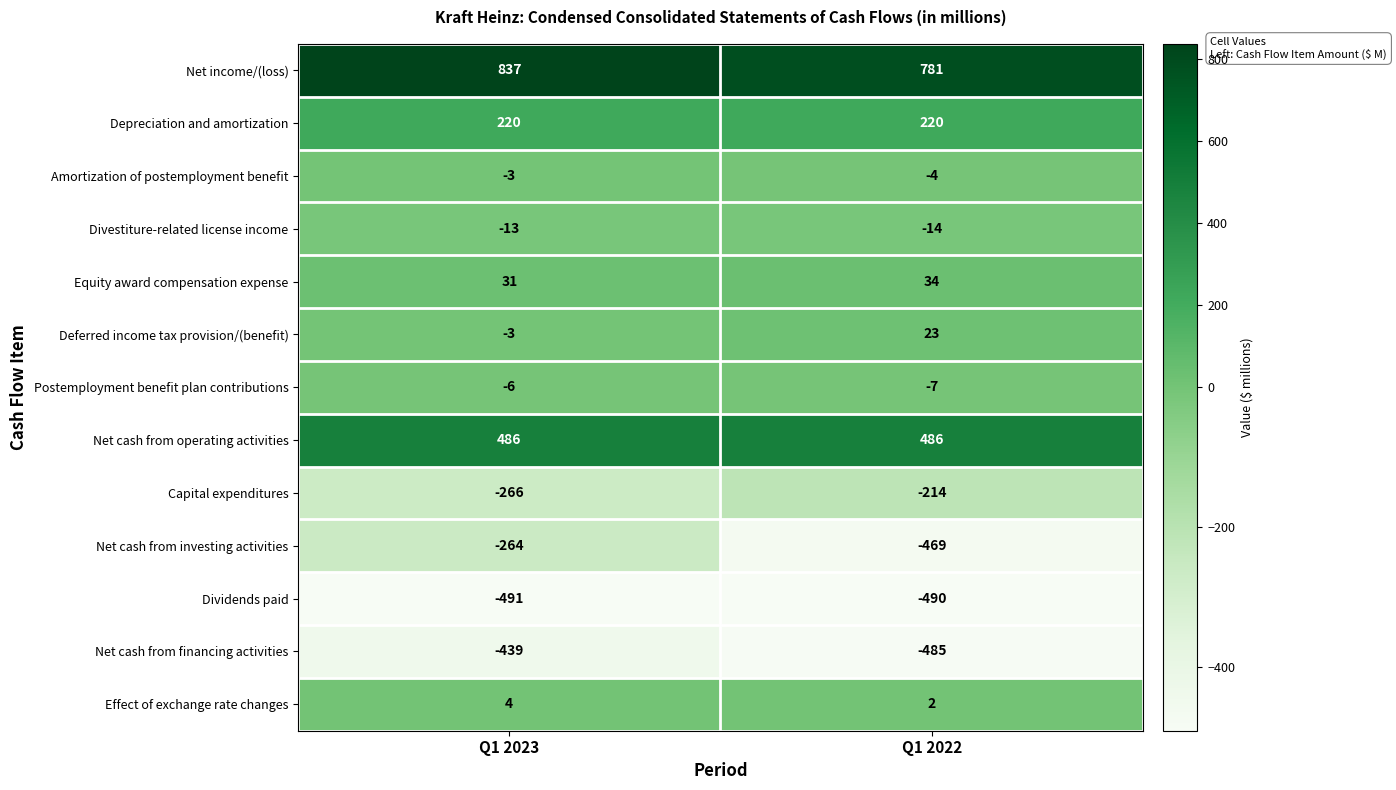

What is the total value across all series at Q1 2022?

-137